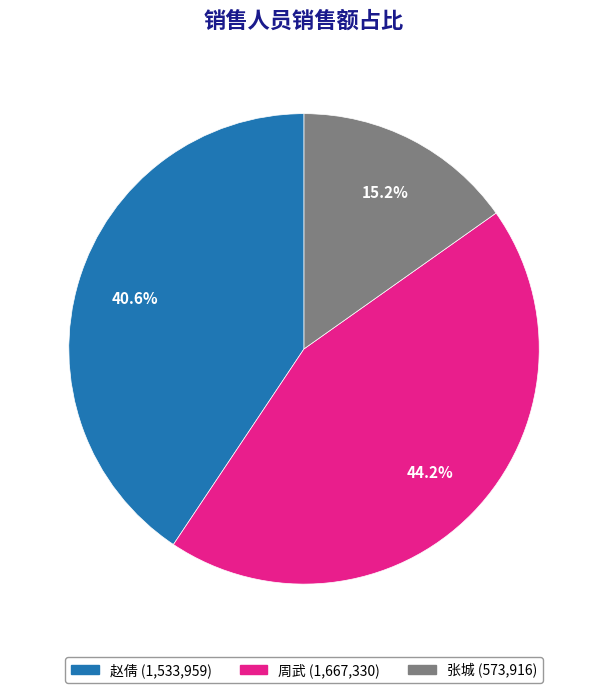

Does 周武 account for over 50% of the chart?

No